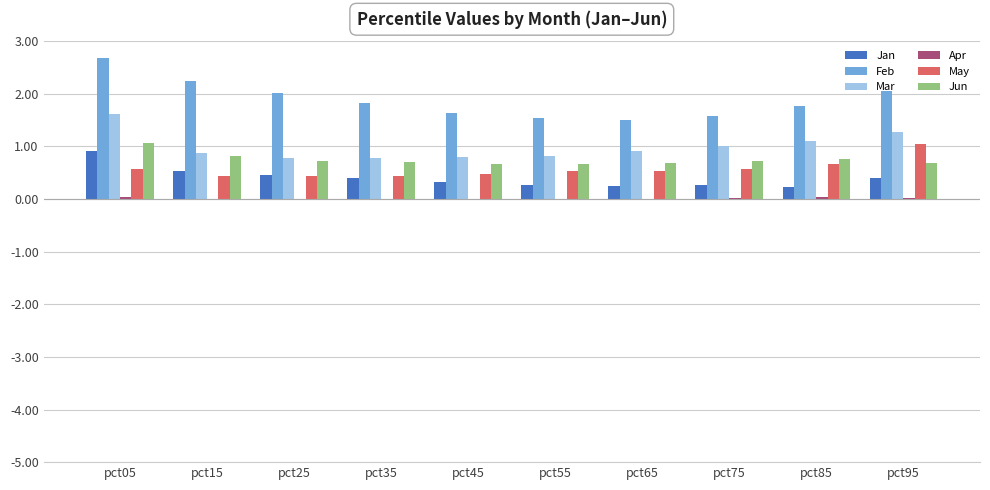

Are the bars grouped side by side (vs. stacked)?

Yes